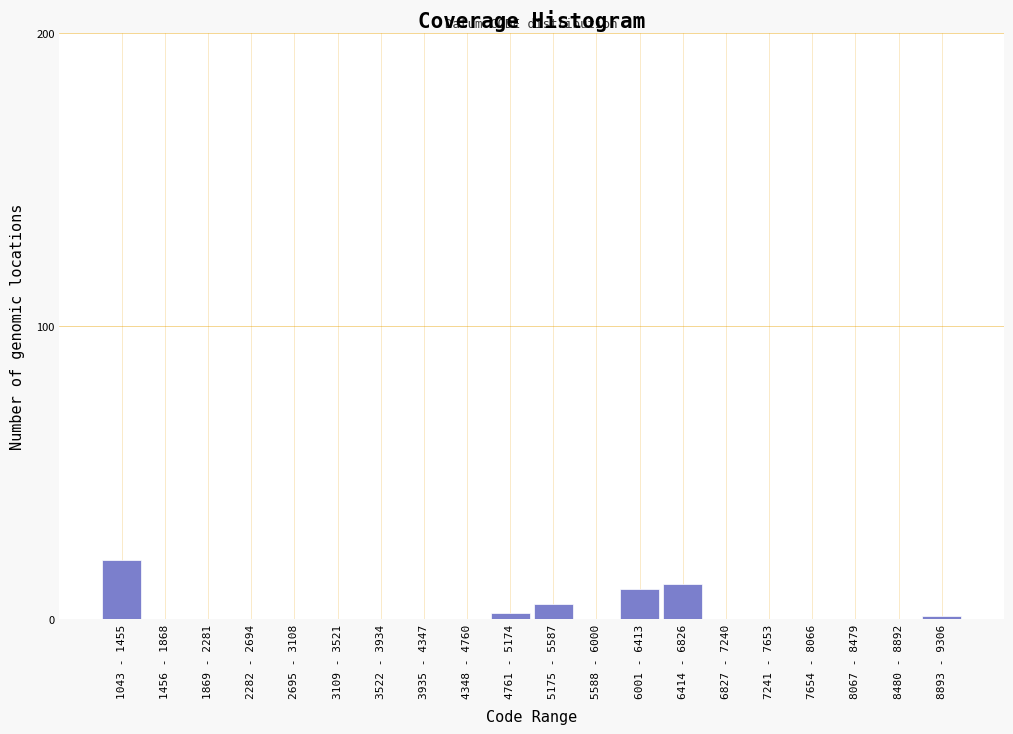

Reading left to right, transcribe all the data shown in this chart.

1043 - 1455=20	1456 - 1868=0	1869 - 2281=0	2282 - 2694=0	2695 - 3108=0	3109 - 3521=0	3522 - 3934=0	3935 - 4347=0	4348 - 4760=0	4761 - 5174=2	5175 - 5587=5	5588 - 6000=0	6001 - 6413=10	6414 - 6826=12	6827 - 7240=0	7241 - 7653=0	7654 - 8066=0	8067 - 8479=0	8480 - 8892=0	8893 - 9306=1